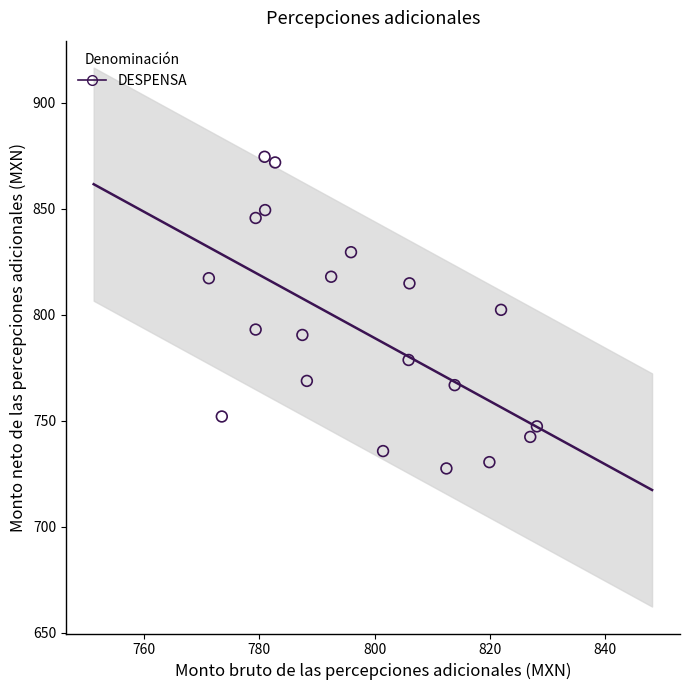

What is the range of Y values (max minus min)?

147.1